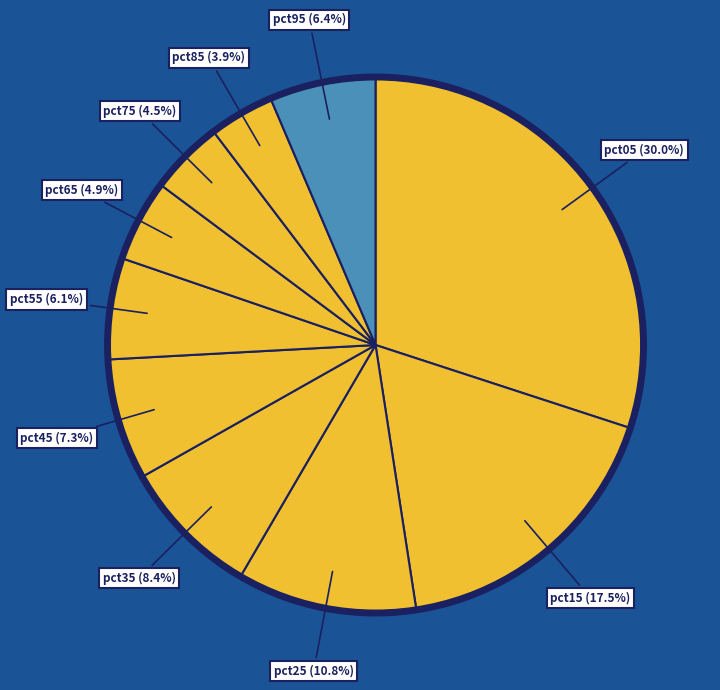

Is there any slice that represents more than half of the pie?

No